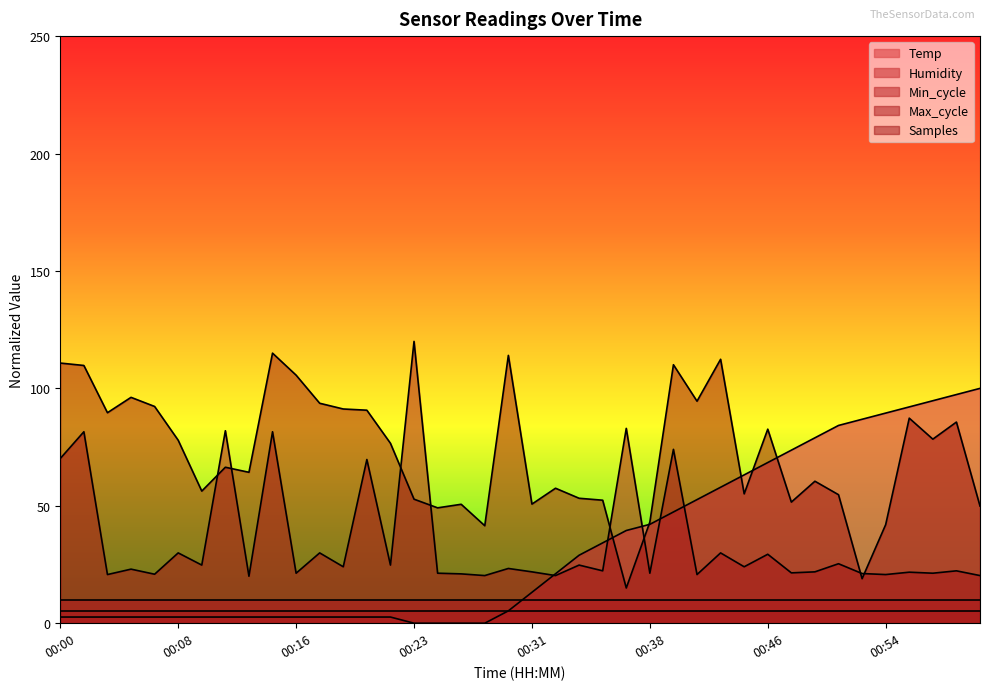

True or false: Humidity has a value of 10.0 at 00:38.

True